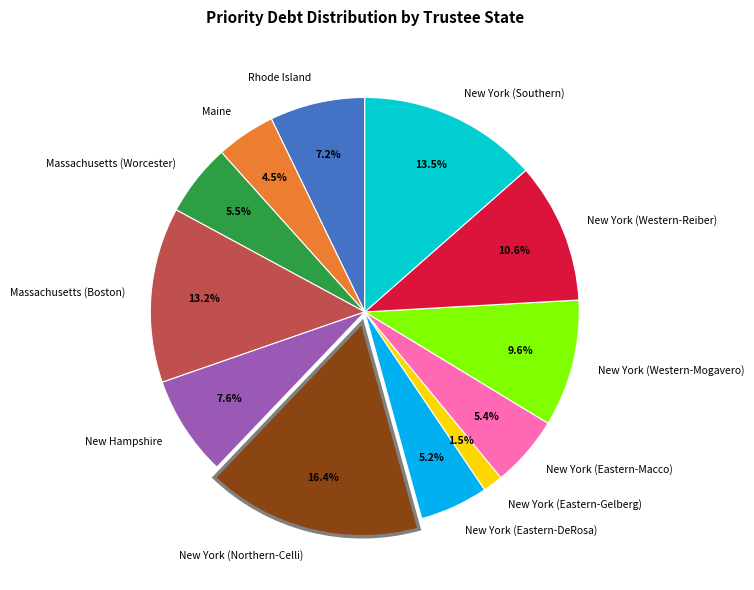

Combined, what portion of the pie is Maine and New York (Southern)?

18.0%